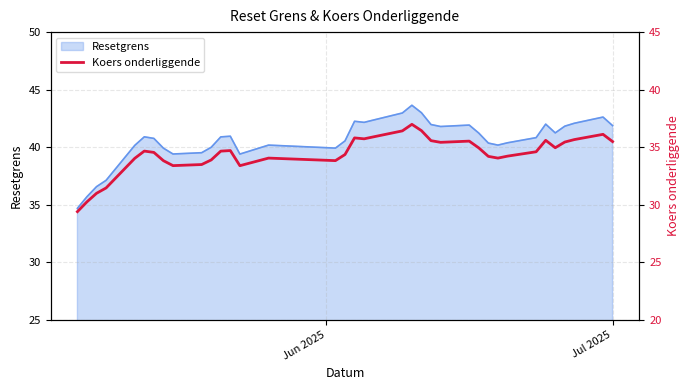

What is the lowest value of the Resetgrens series?

34.7